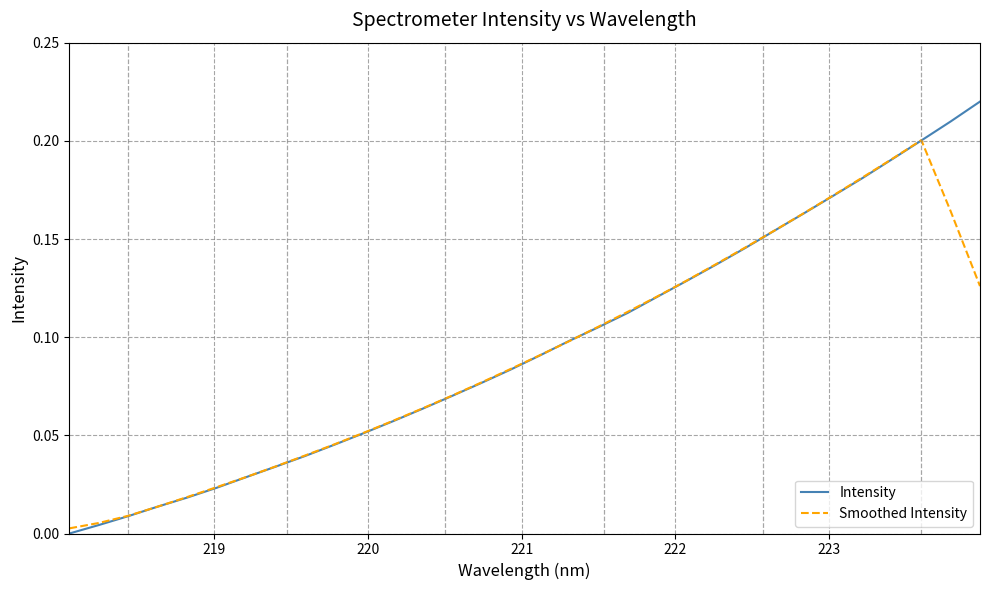

List the series in order of their peak value, lowest first.

Smoothed Intensity, Intensity